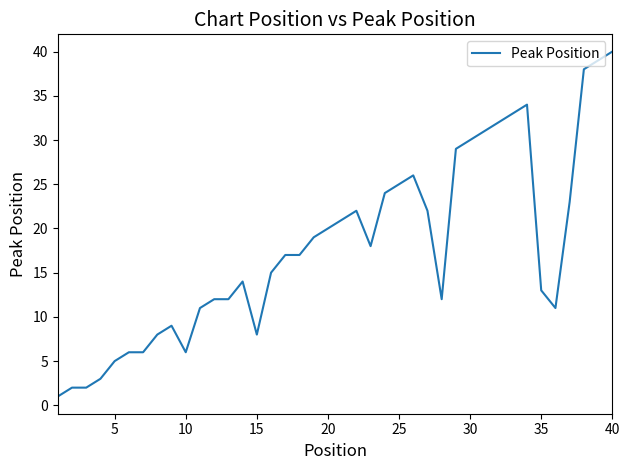

What is the maximum value shown in the chart?

40